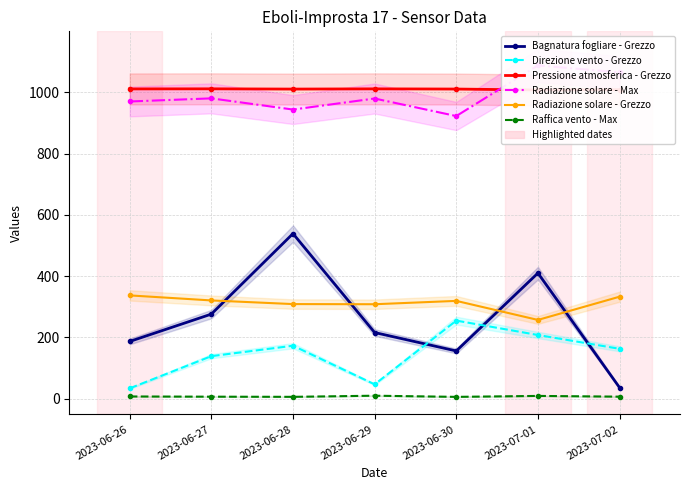

What is the maximum value for Bagnatura fogliare - Grezzo?

538.8